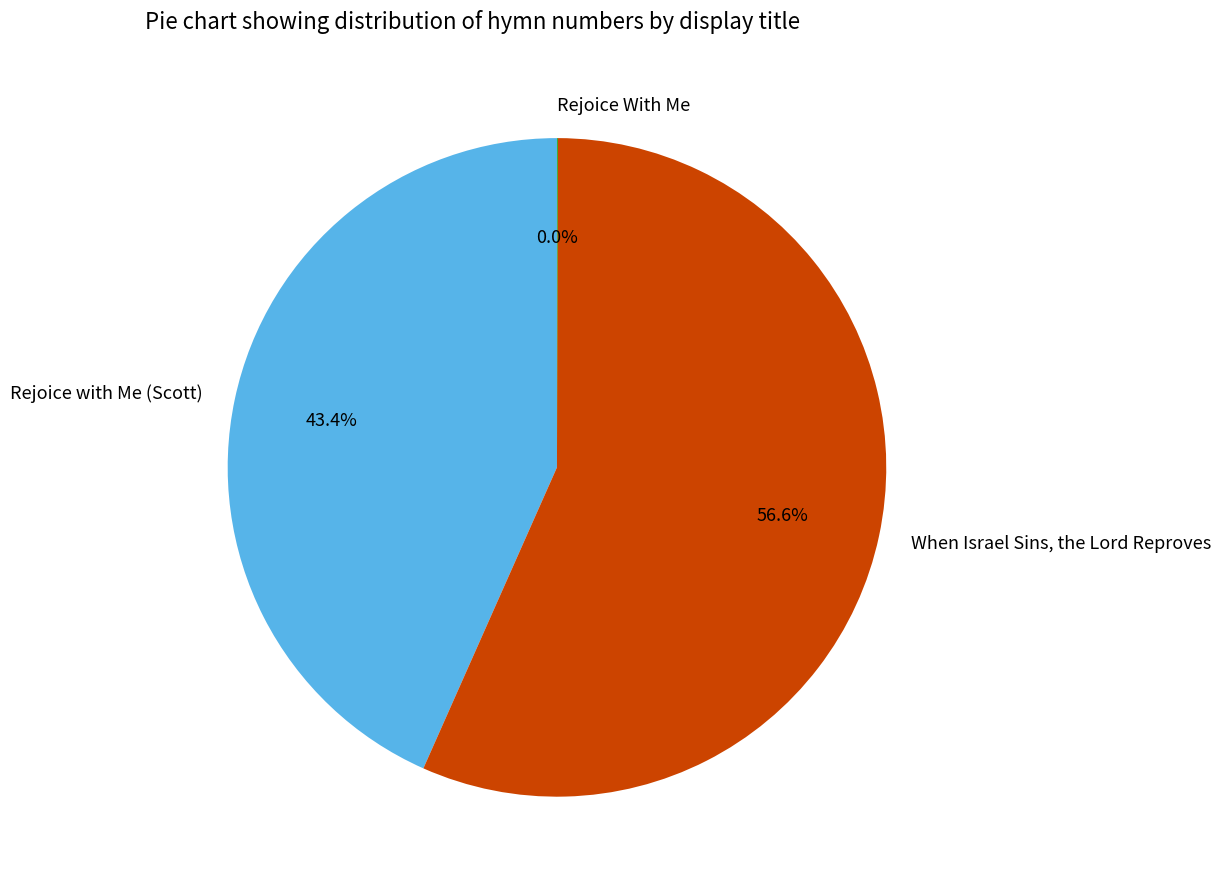

Between Rejoice with Me (Scott) and When Israel Sins, the Lord Reproves, which is larger?

When Israel Sins, the Lord Reproves